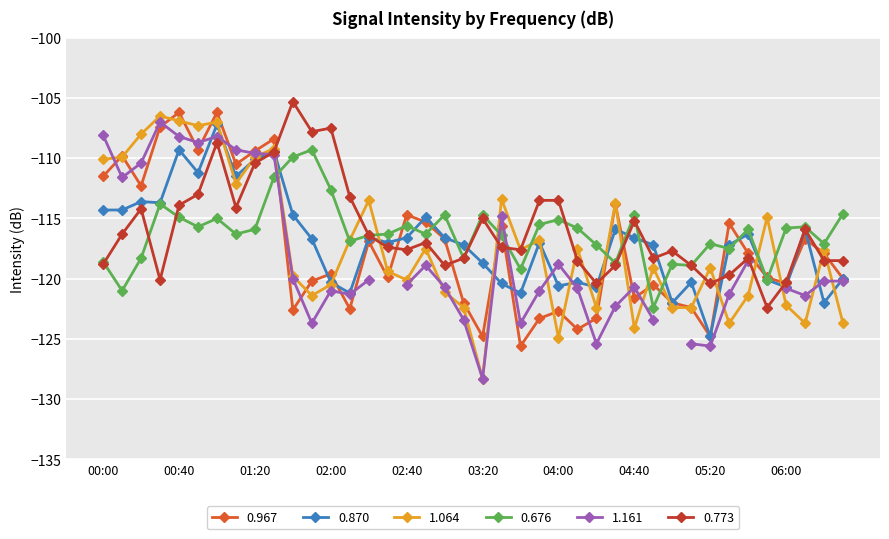

The 1.064 series shows -40.8 at 00:40. True or false?

False